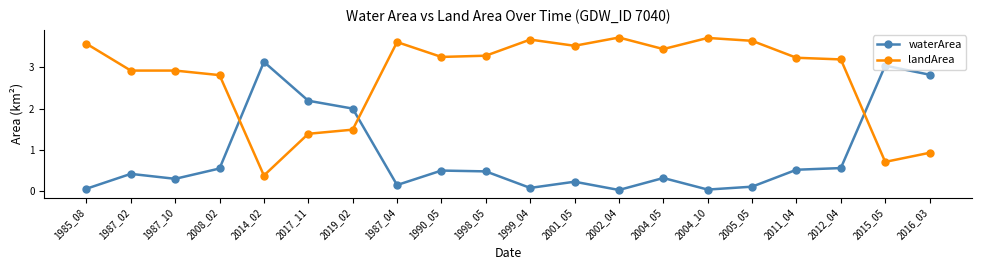

Is this an area chart (filled region under the line)?

No